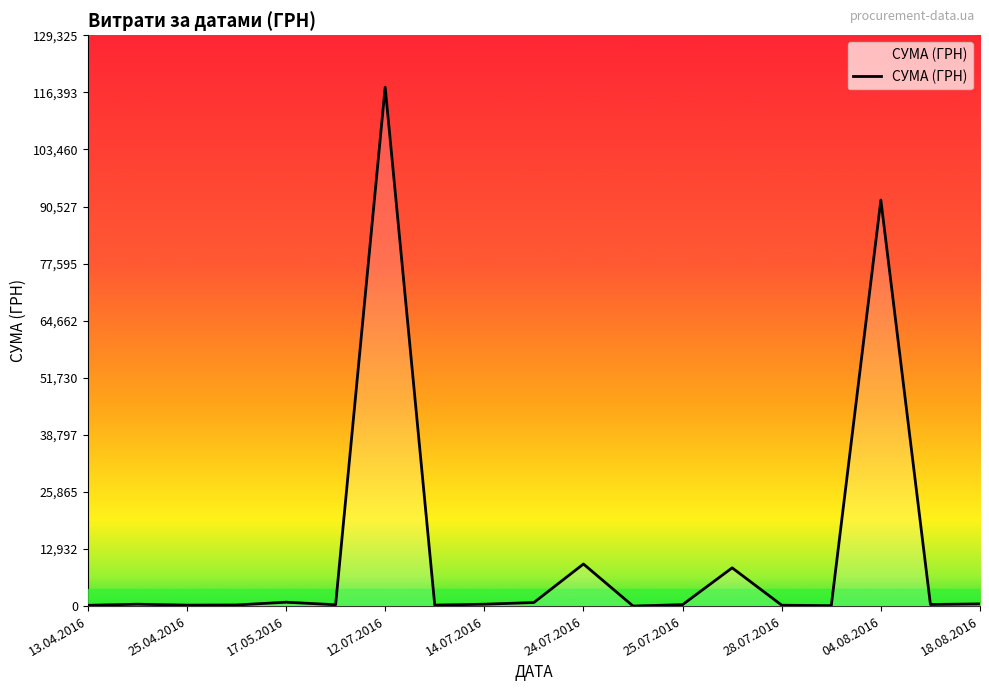

What is the difference between the maximum and minimum values?

117557.6